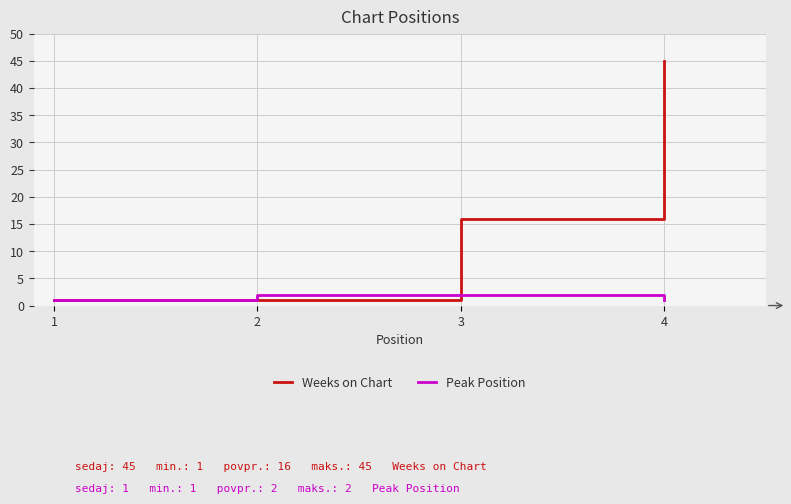

List the series in order of their overall mean, lowest first.

Peak Position, Weeks on Chart